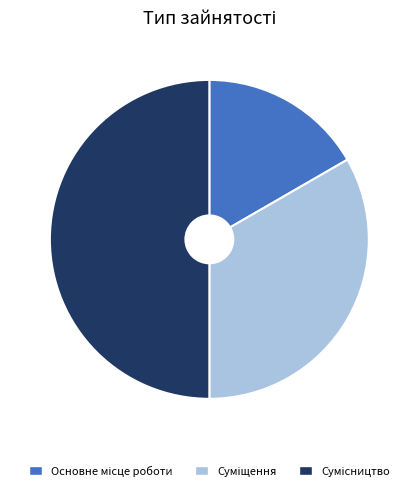

Rank the categories by value from highest to lowest.

Сумісництво, Суміщення, Основне місце роботи